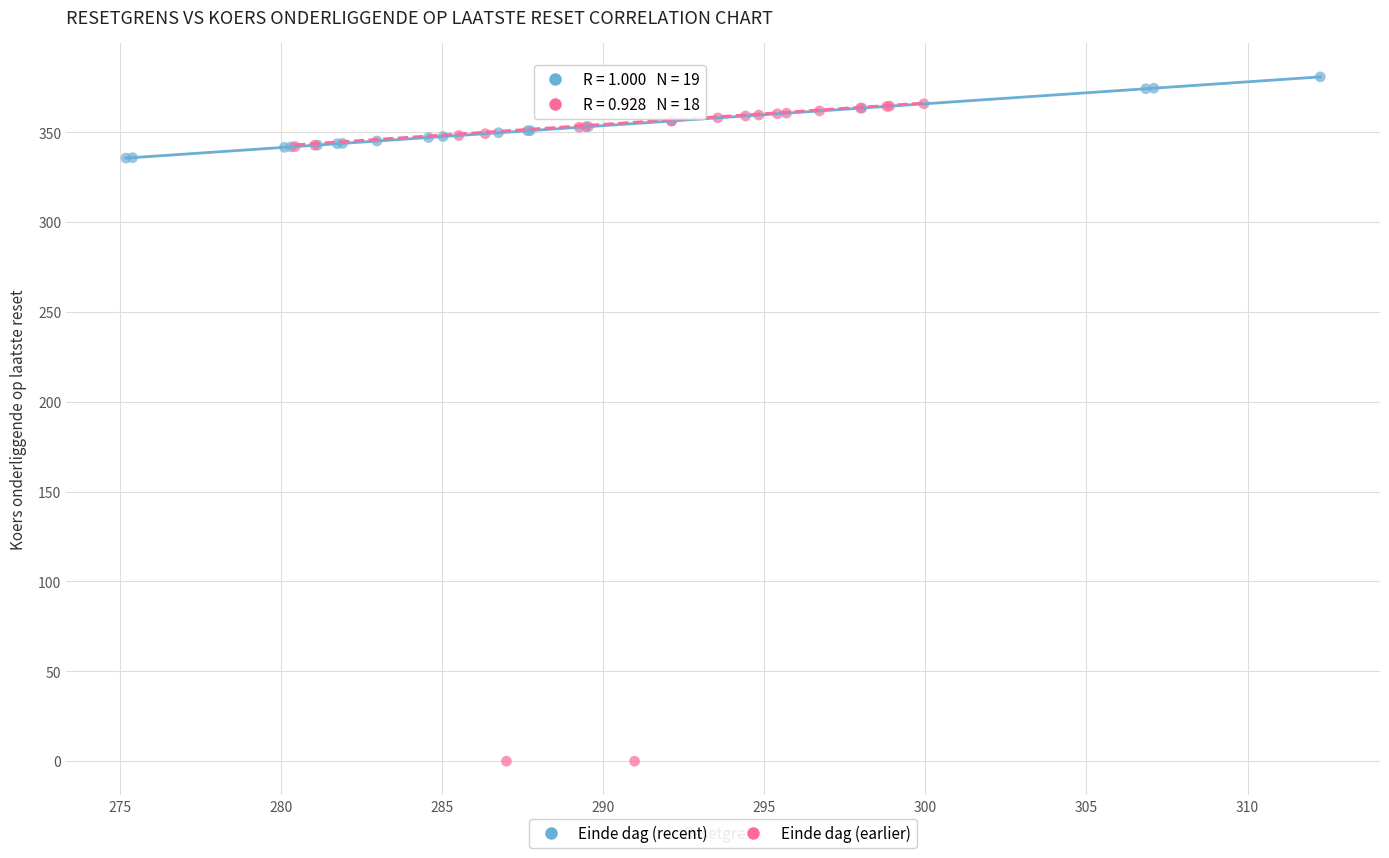

What are all the series names shown in the legend?

Einde dag (recent), Einde dag (earlier)